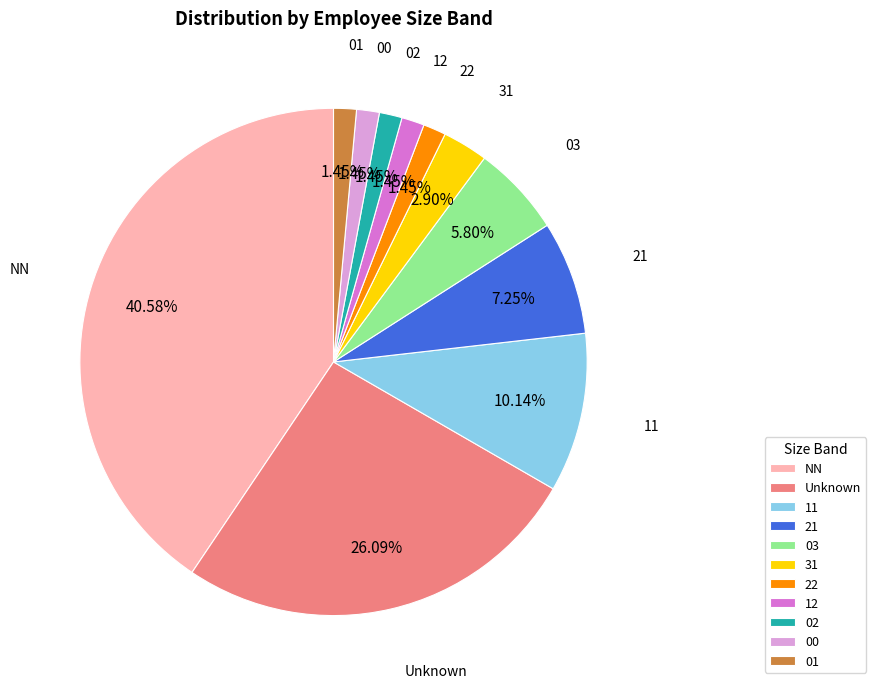

Is there any slice that represents more than half of the pie?

No